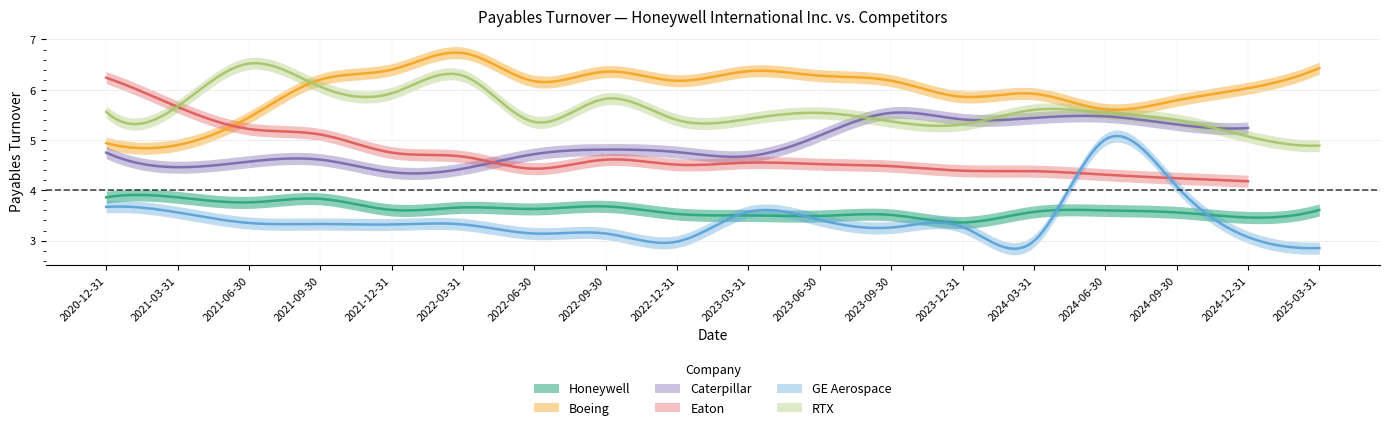

What is the maximum value shown in the chart?

6.7